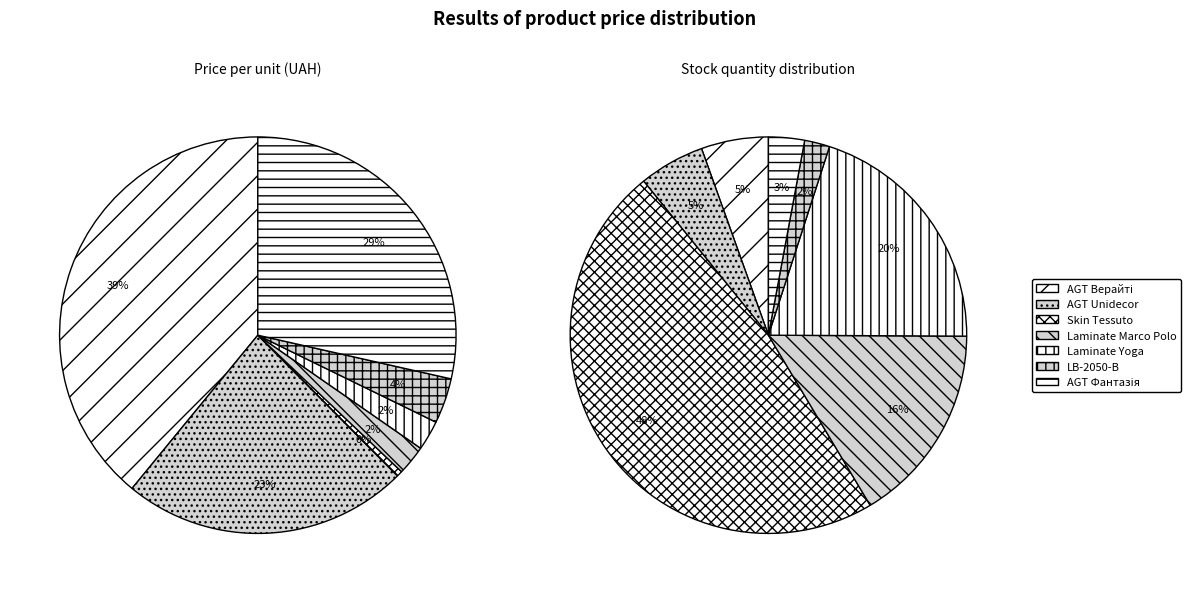

Which slice is the smallest?

Skin Tessuto edge